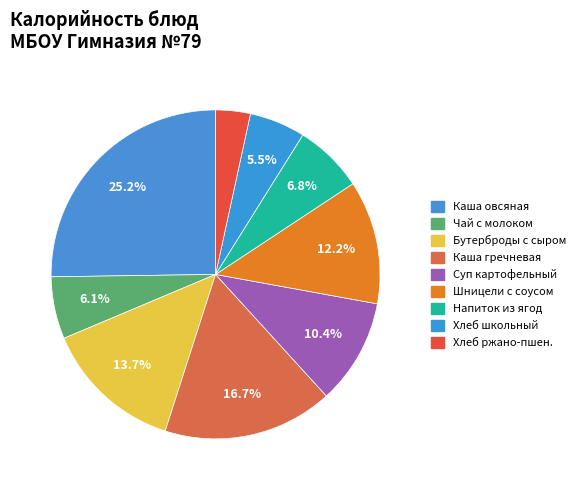

Count the number of slices in the pie.

9